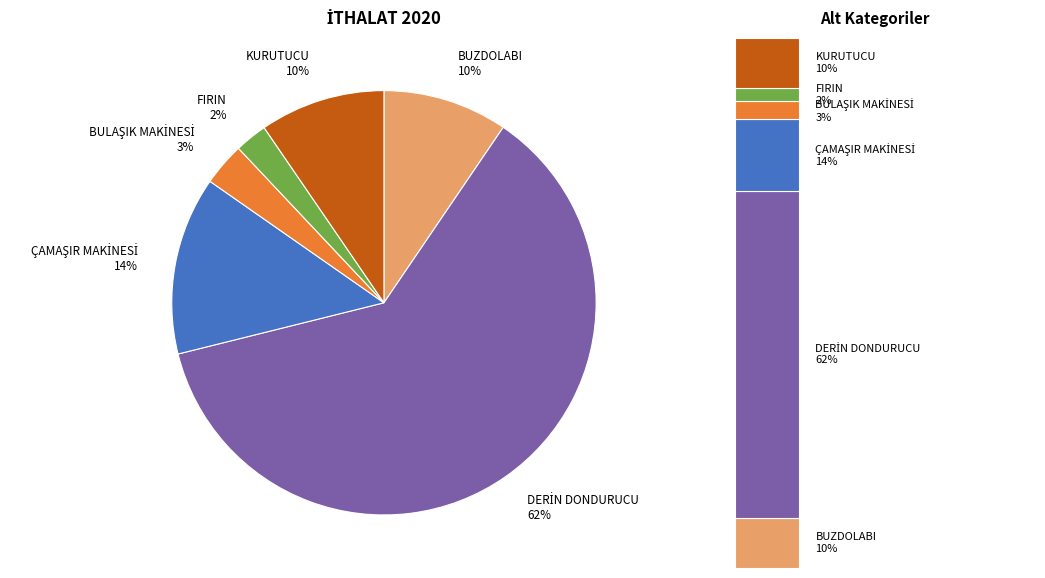

Which slice represents more than half of the pie?

DERİN DONDURUCU